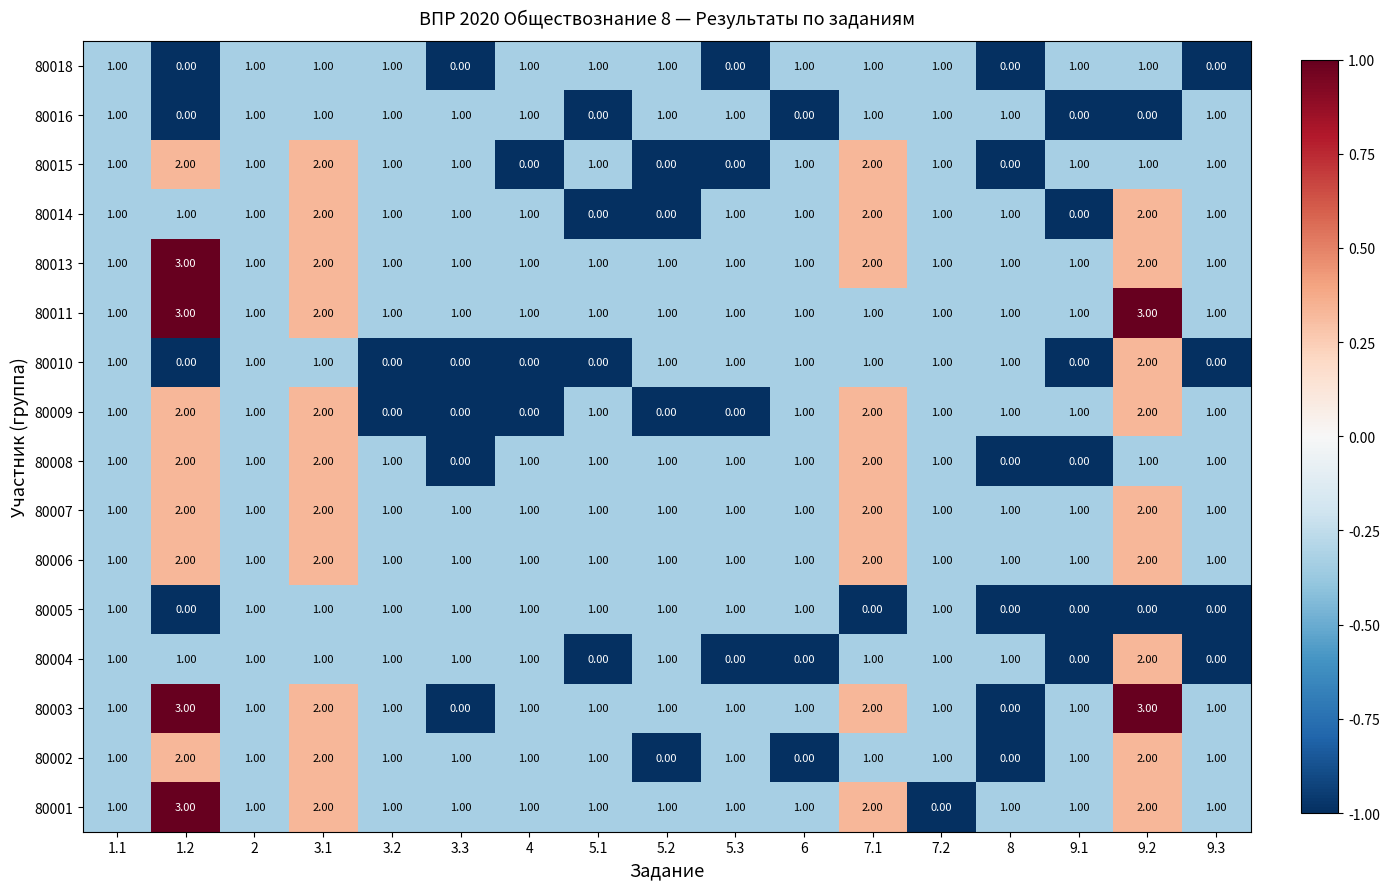

What is the total value across all series at 9.3?

12